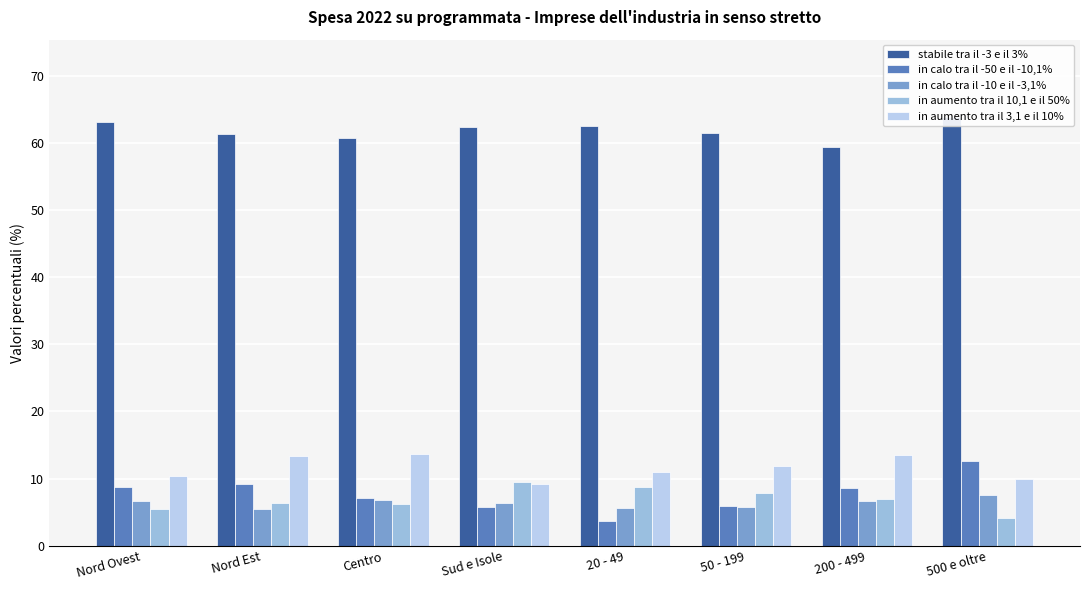

Reading left to right, transcribe all the data shown in this chart.

stabile tra il -3 e il 3%: Nord Ovest=63.1	Nord Est=61.4	Centro=60.8	Sud e Isole=62.3	20 - 49=62.5	50 - 199=61.5	200 - 499=59.4	500 e oltre=63.9
in calo tra il -50 e il -10,1%: Nord Ovest=8.8	Nord Est=9.2	Centro=7.1	Sud e Isole=5.8	20 - 49=3.8	50 - 199=6.0	200 - 499=8.6	500 e oltre=12.6
in calo tra il -10 e il -3,1%: Nord Ovest=6.7	Nord Est=5.5	Centro=6.8	Sud e Isole=6.4	20 - 49=5.6	50 - 199=5.8	200 - 499=6.6	500 e oltre=7.5
in aumento tra il 10,1 e il 50%: Nord Ovest=5.5	Nord Est=6.3	Centro=6.2	Sud e Isole=9.5	20 - 49=8.7	50 - 199=7.9	200 - 499=7.0	500 e oltre=4.1
in aumento tra il 3,1 e il 10%: Nord Ovest=10.4	Nord Est=13.4	Centro=13.6	Sud e Isole=9.1	20 - 49=11.0	50 - 199=11.9	200 - 499=13.5	500 e oltre=10.0